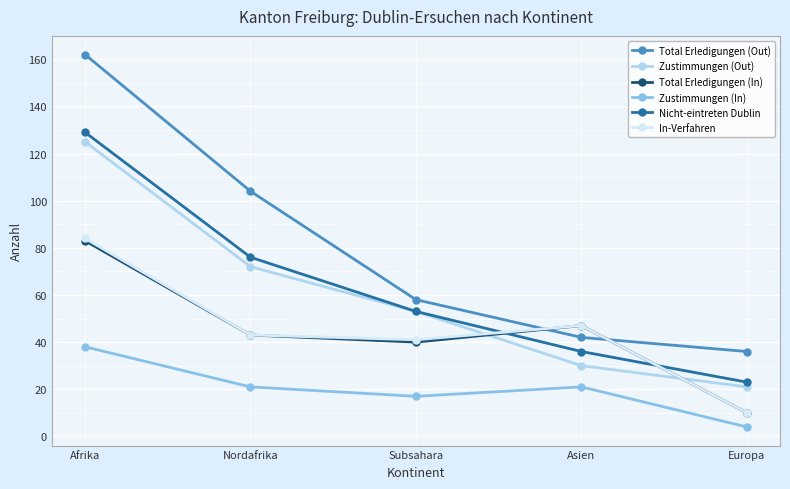

True or false: Zustimmungen (In) and Zustimmungen (Out) cross at least once.

False